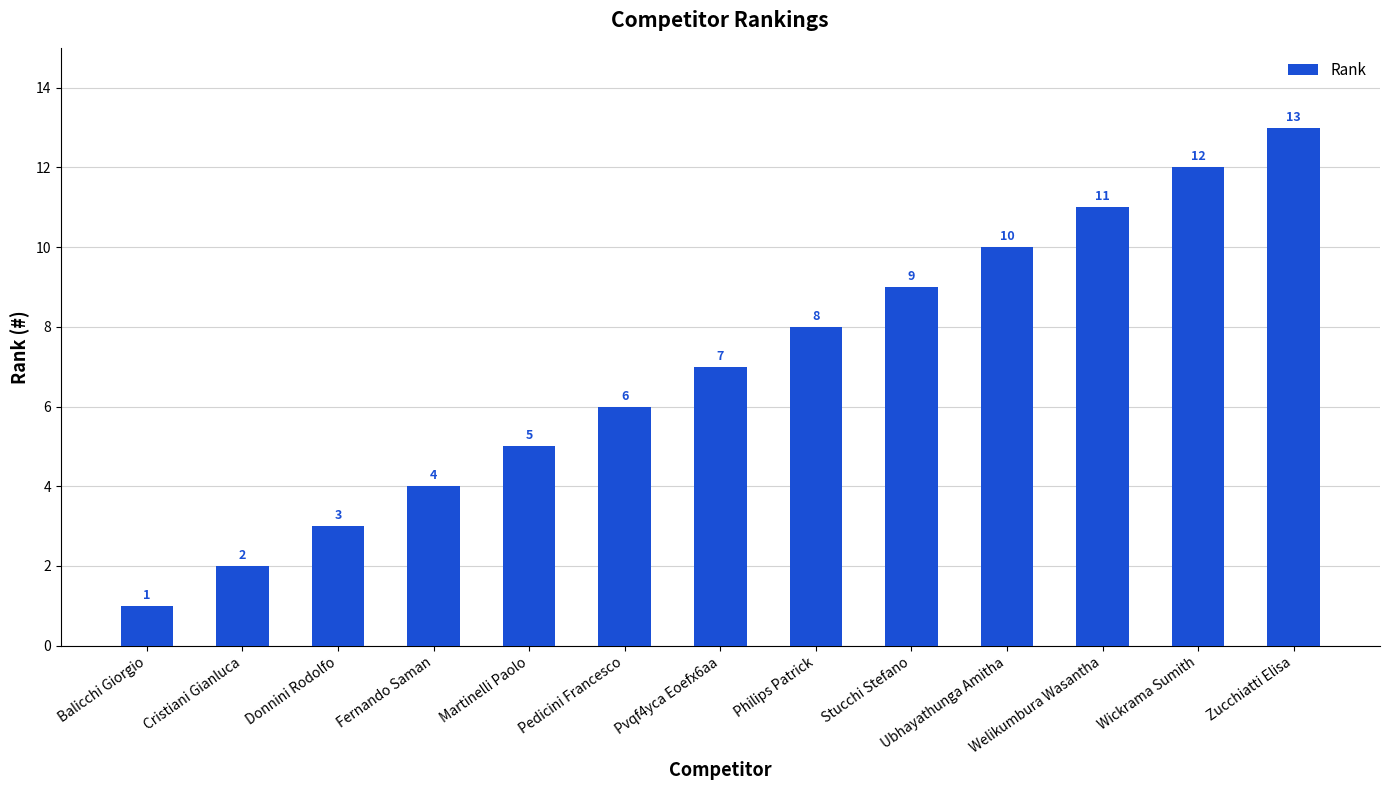

How many bars are there in total?

13